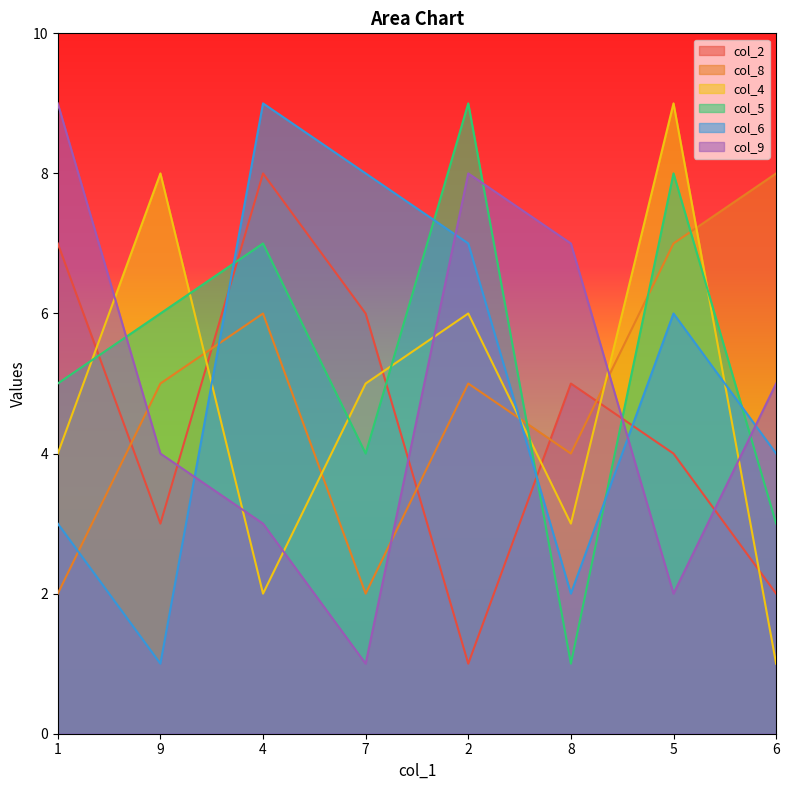

Is the value of col_2 at 1 greater than the value of col_9 at 5?

Yes